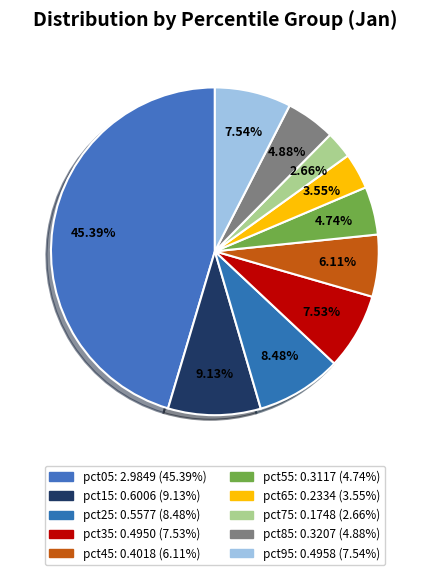

True or false: pct65 accounts for 4% of the total.

True